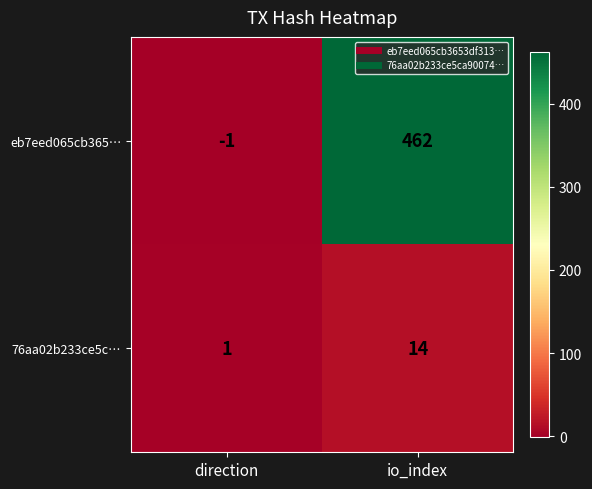

What is the sum of the eb7eed065cb365… values at io_index and direction?

461